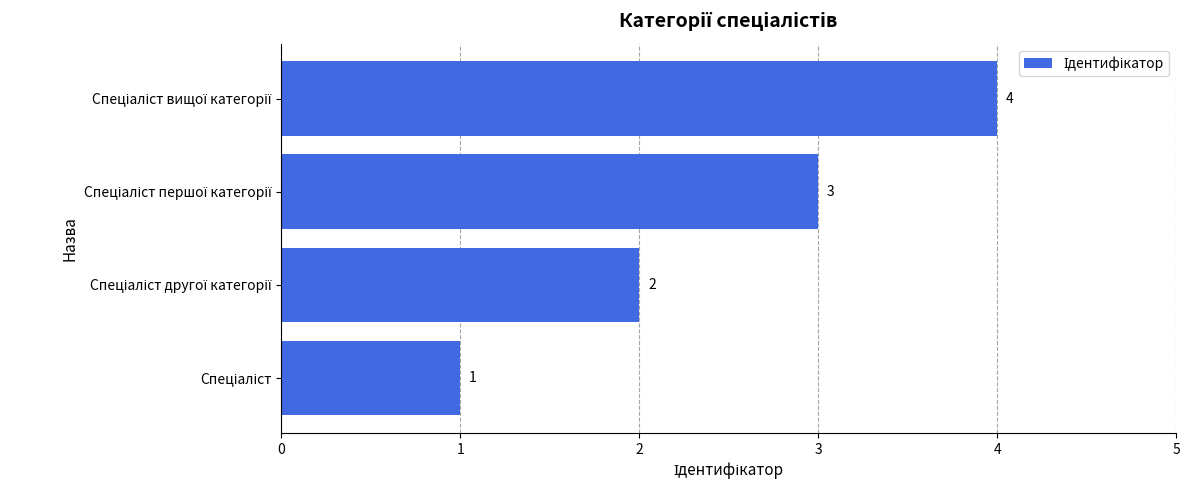

What is the difference between the maximum and minimum values?

3